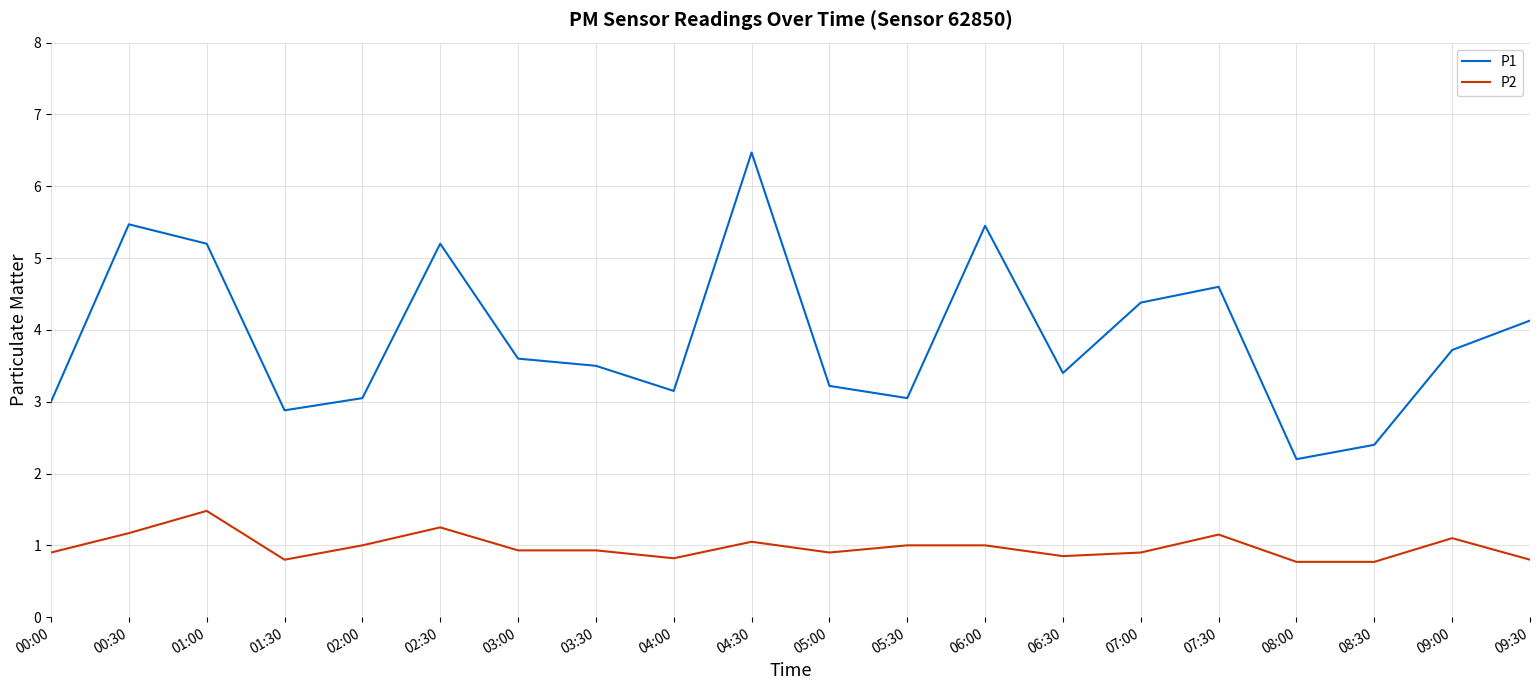

What is the sum of all P1 values?

78.1